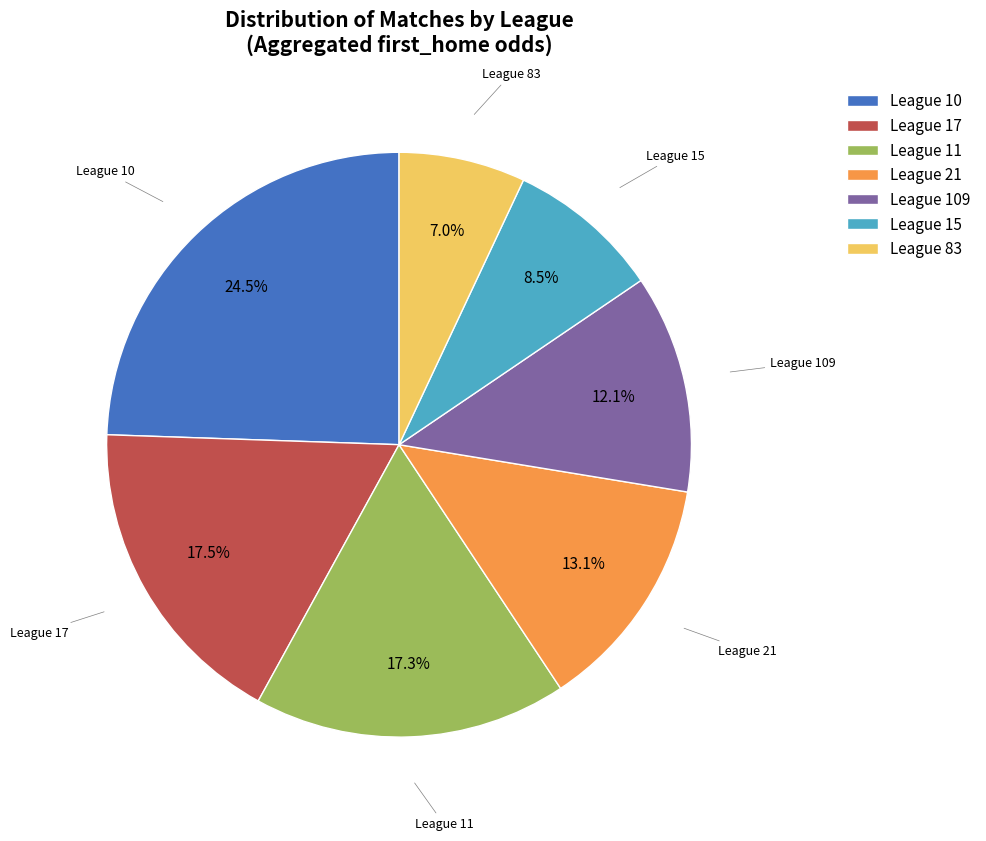

Does League 17 represent more than half of the total?

No